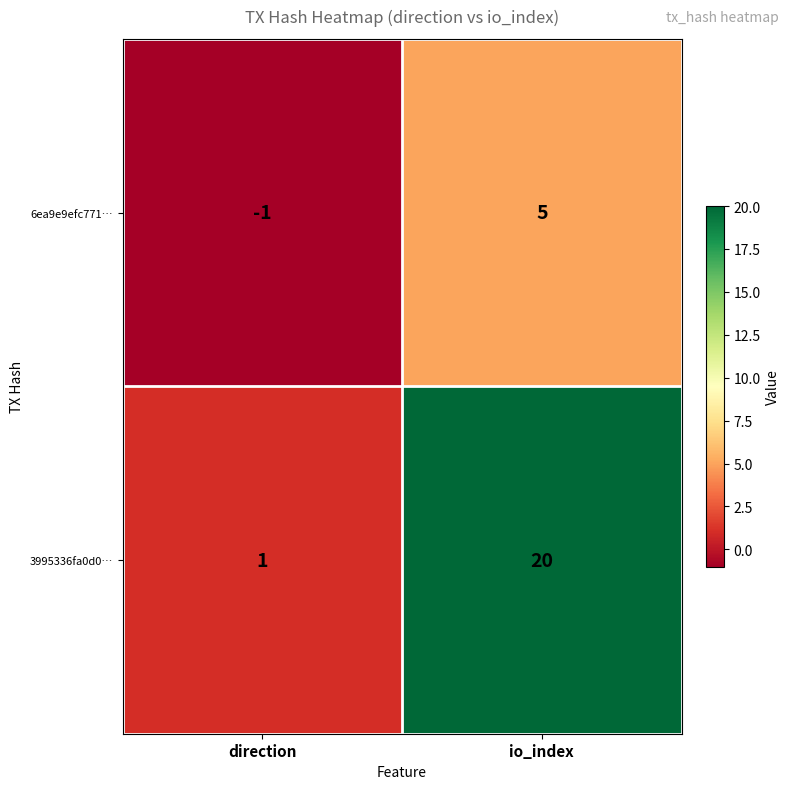

List the series in order of their peak value, highest first.

3995336fa0d0…, 6ea9e9efc771…